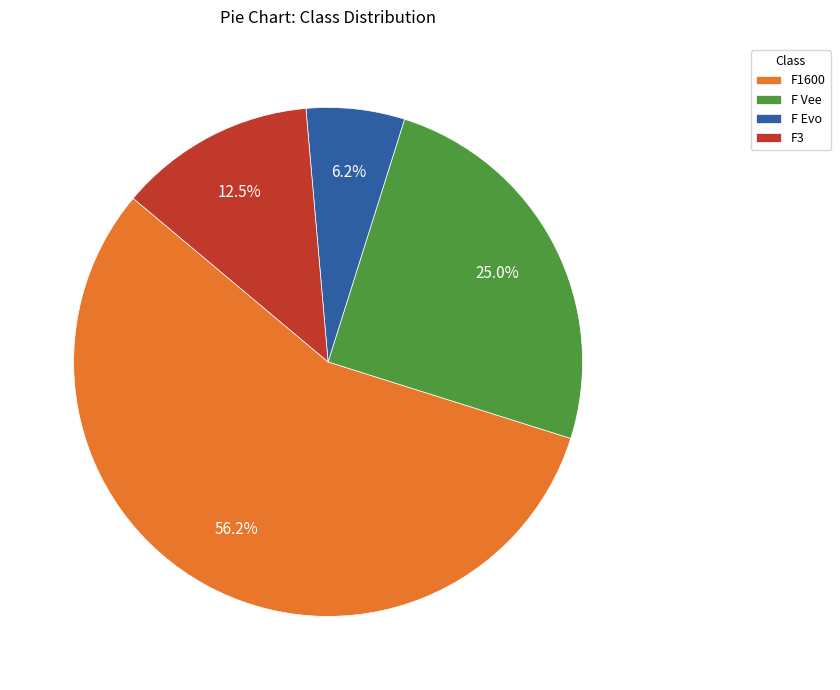

How much of the chart is everything except F3?

87.5%